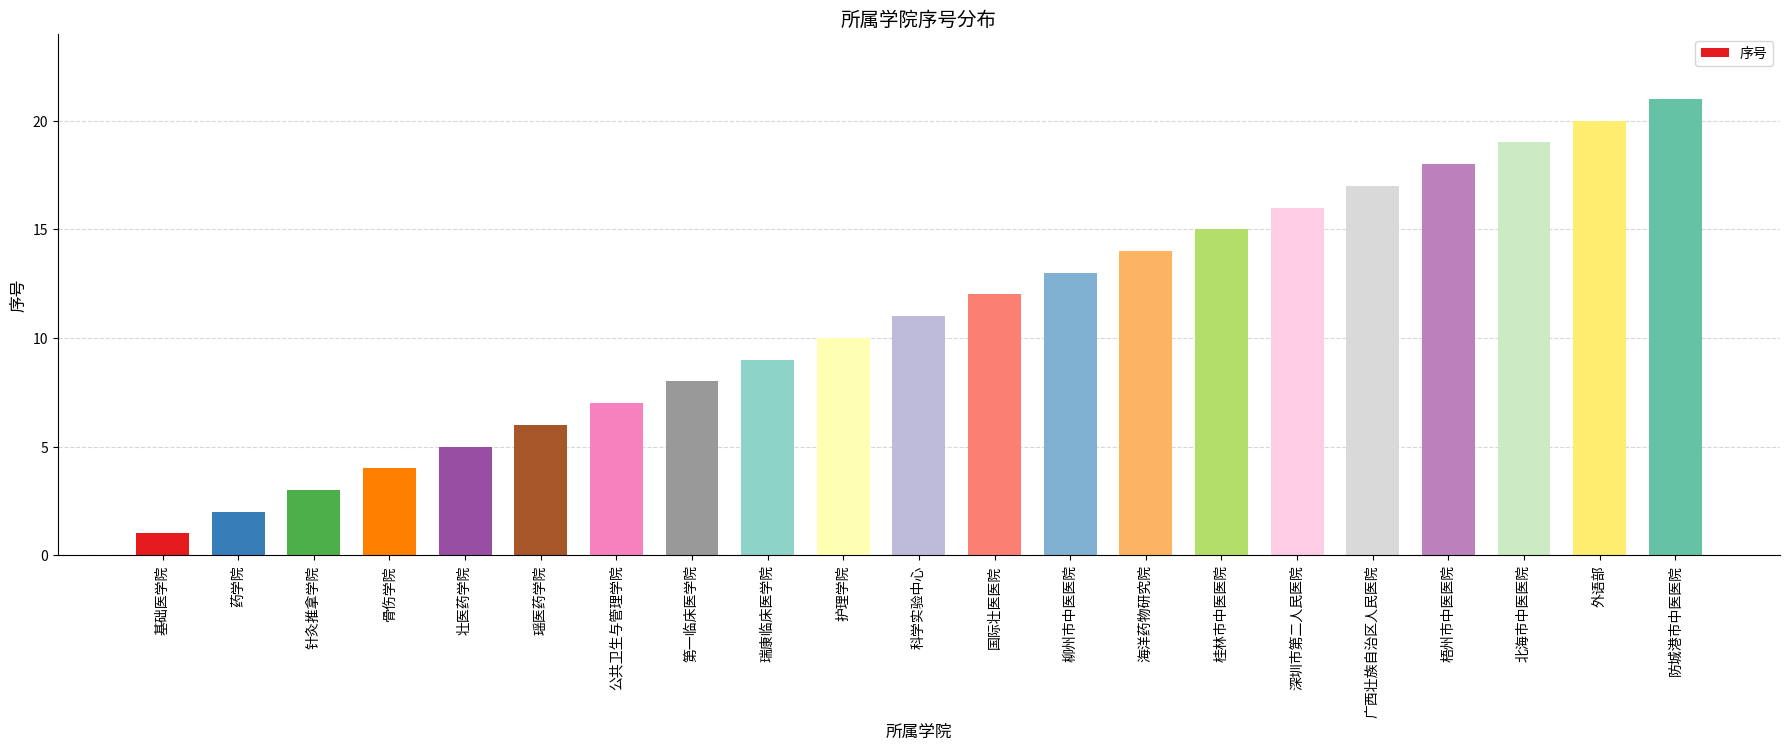

Reading left to right, list all the values displayed in this chart.

1	2	3	4	5	6	7	8	9	10	11	12	13	14	15	16	17	18	19	20	21